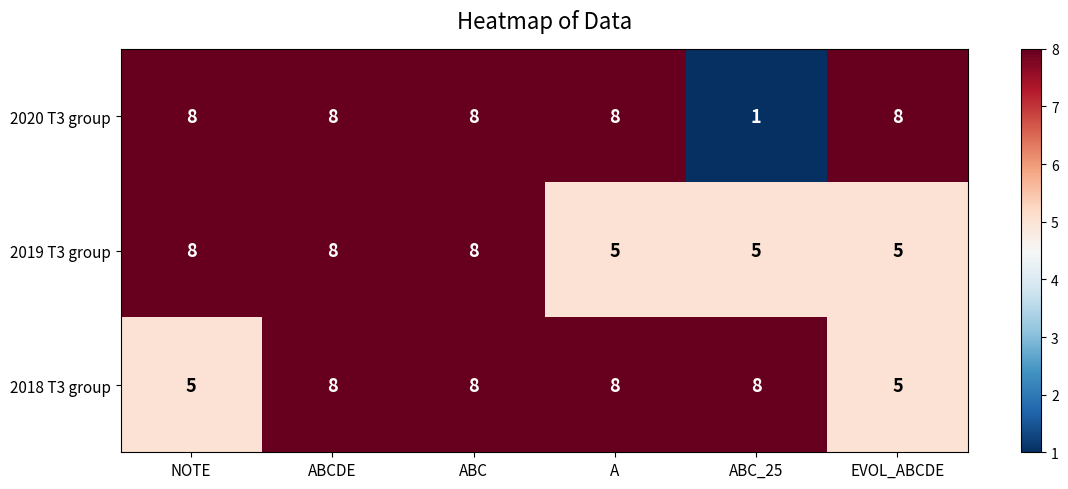

What is the smallest value displayed?

1